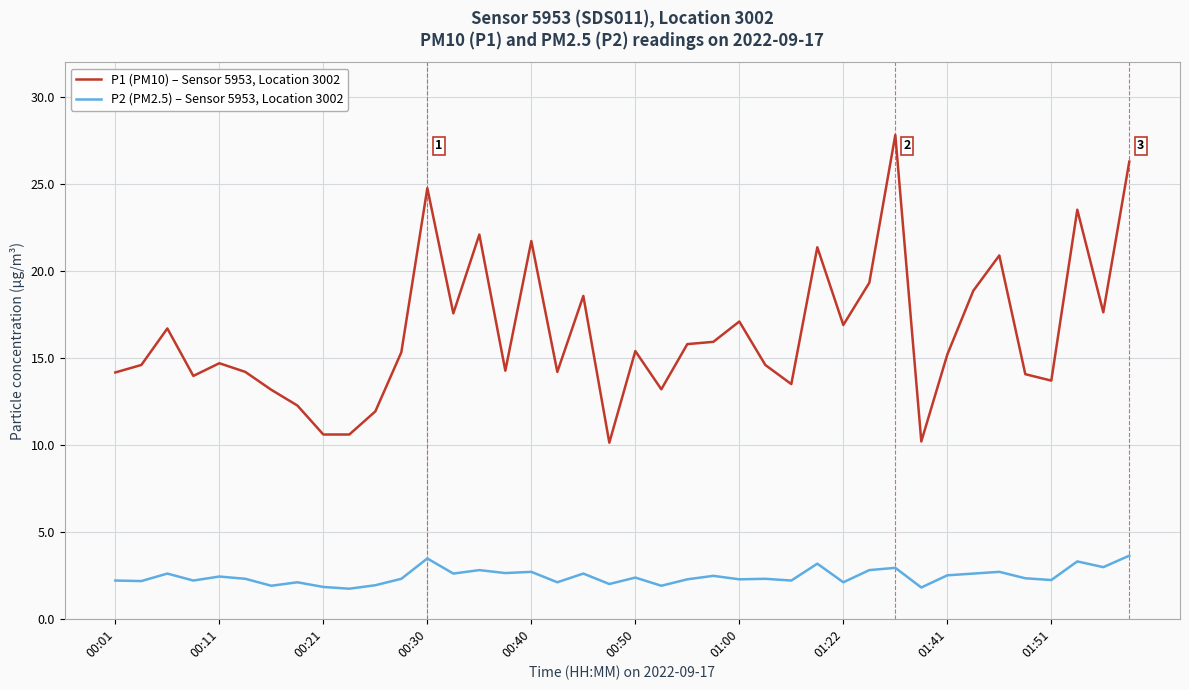

Which series has the largest range (max minus min)?

P1 (PM10) – Sensor 5953, Location 3002